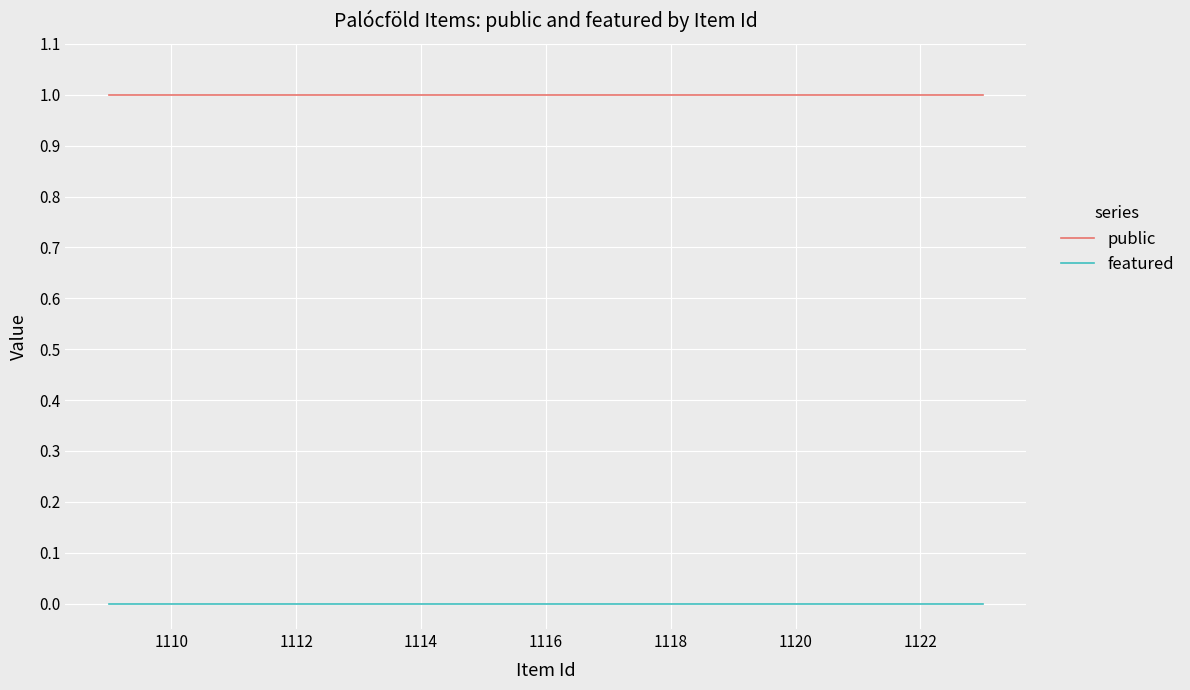

What are all the series names shown in the legend?

public, featured